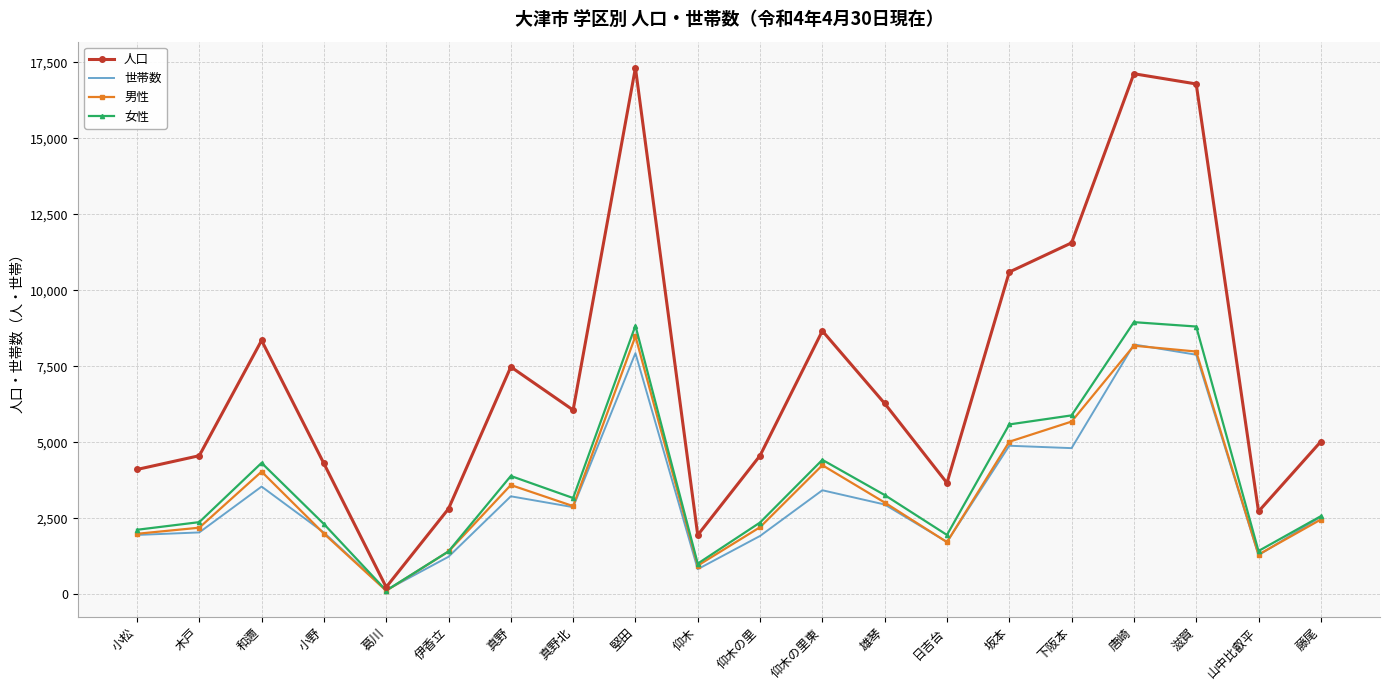

Which series has the largest range (max minus min)?

人口